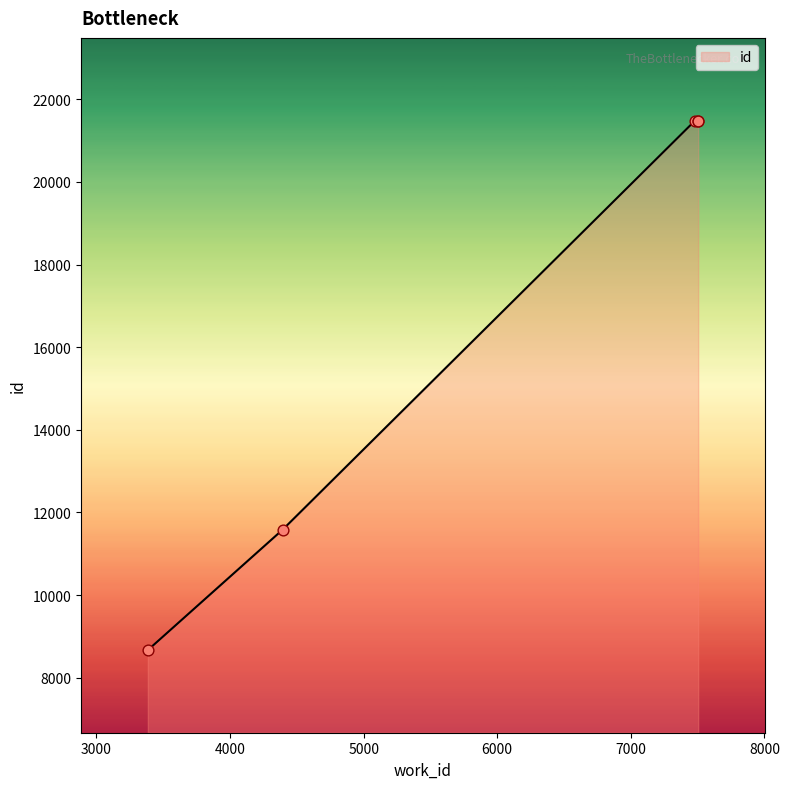

What is the change in value from 3385 to 7481?

+12812